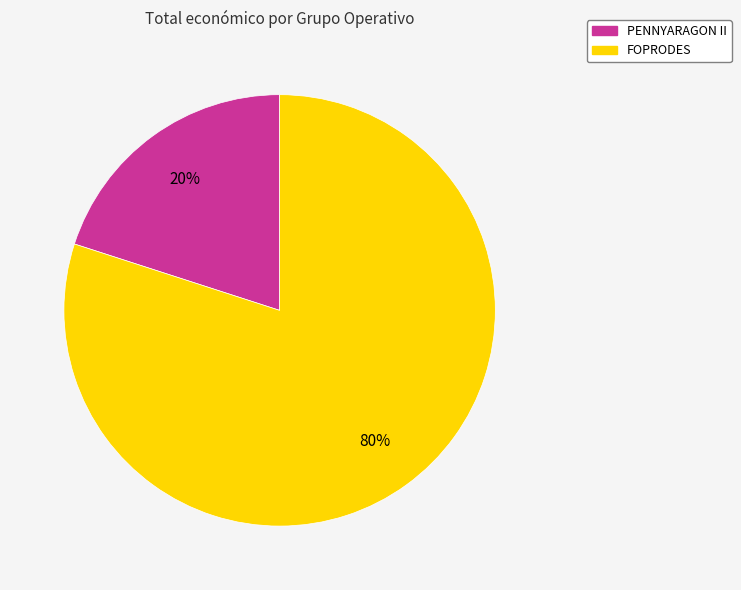

To the nearest percent, what portion does FOPRODES represent?

80%